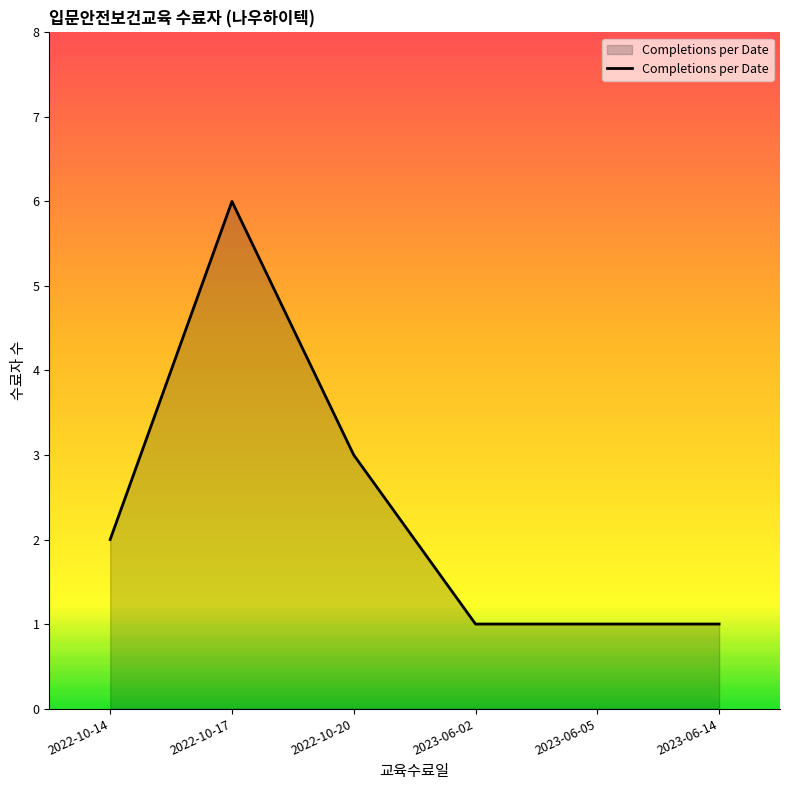

What is the sum of the values at 2023-06-05 and 2023-06-02?

2